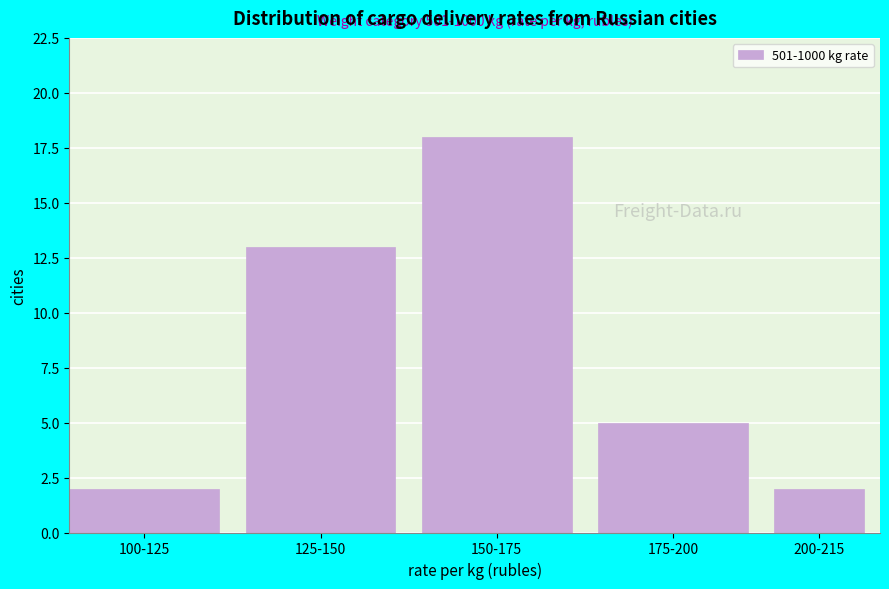

Reading left to right, extract all data points from this chart.

100-125=2	125-150=13	150-175=18	175-200=5	200-215=2